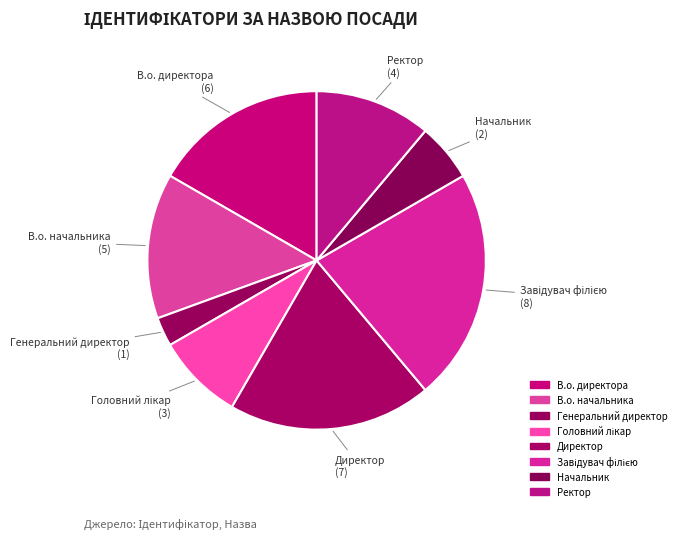

What is the change in value from Генеральний директор to Завідувач філією?

+7